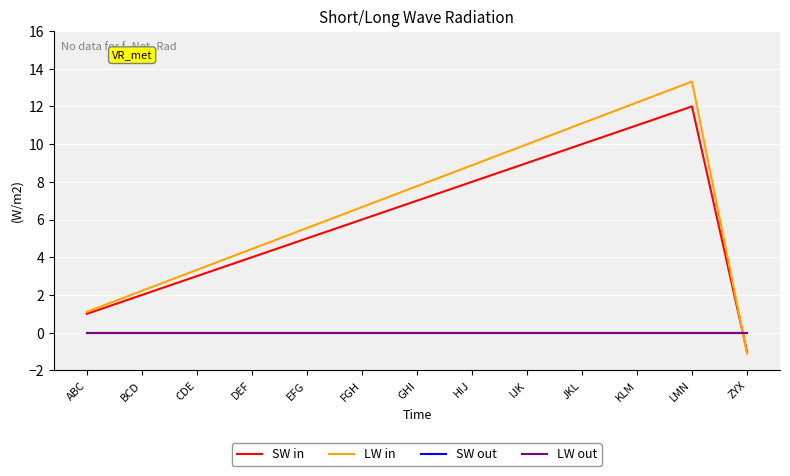

What is the approximate value of LW in at LMN?

13.3